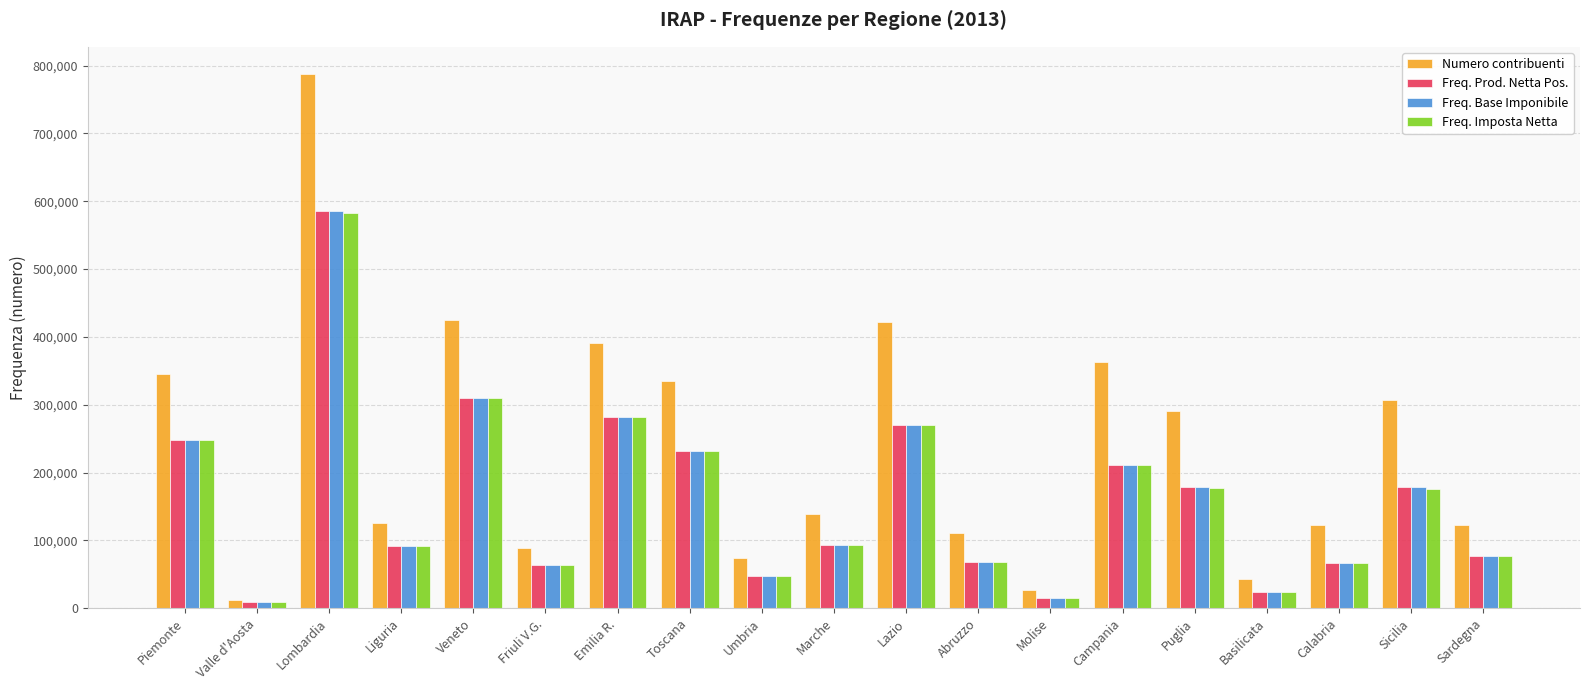

What is the sum of the Freq. Imposta Netta values at Emilia R. and Veneto?

590805